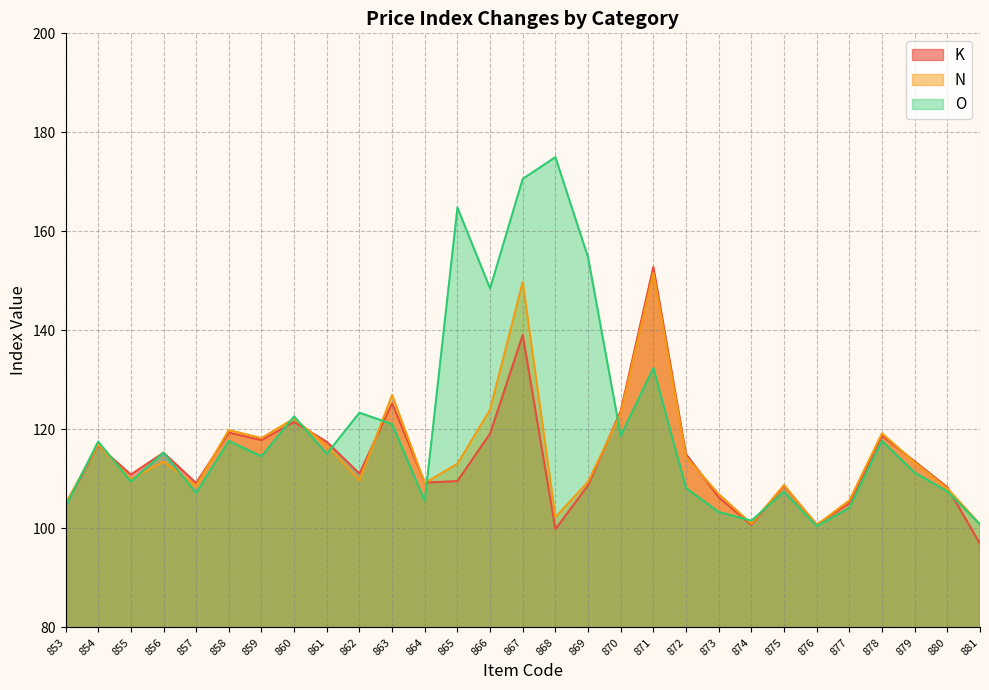

What is the sum of the K values at 869 and 866?

227.9